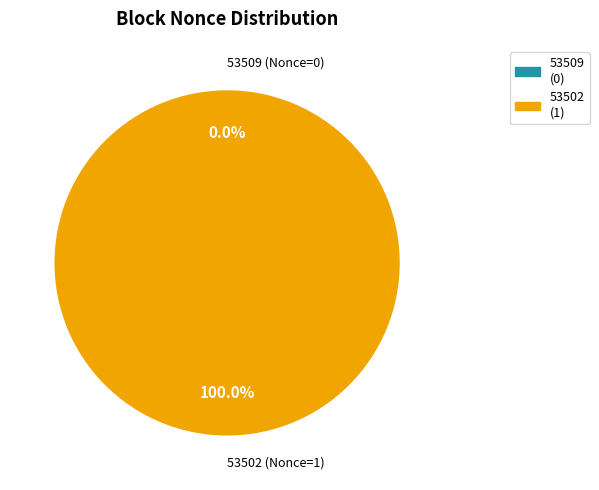

Is there a majority slice in this chart?

Yes